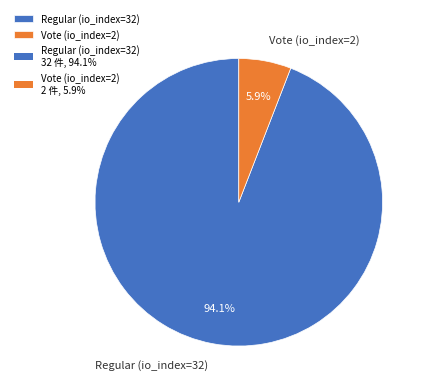

How many segments does this pie chart have?

2